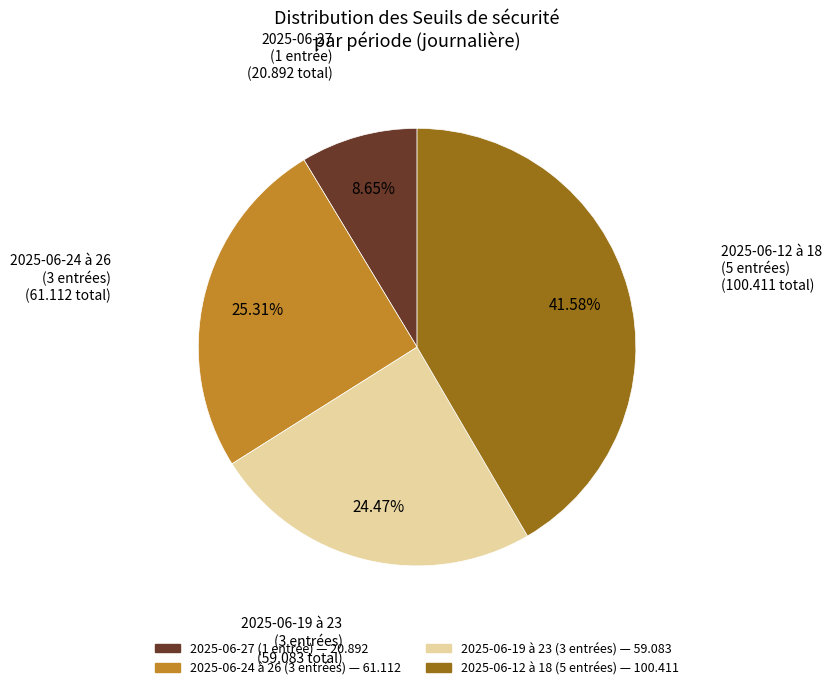

Is there a majority slice in this chart?

No